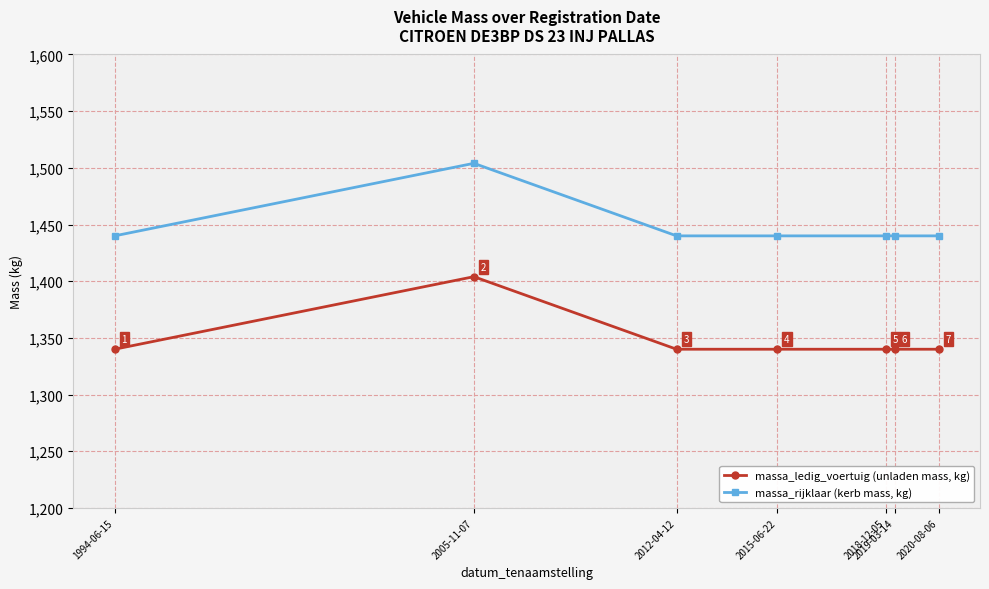

What is the total value across all series at 2018-12-05?

2780